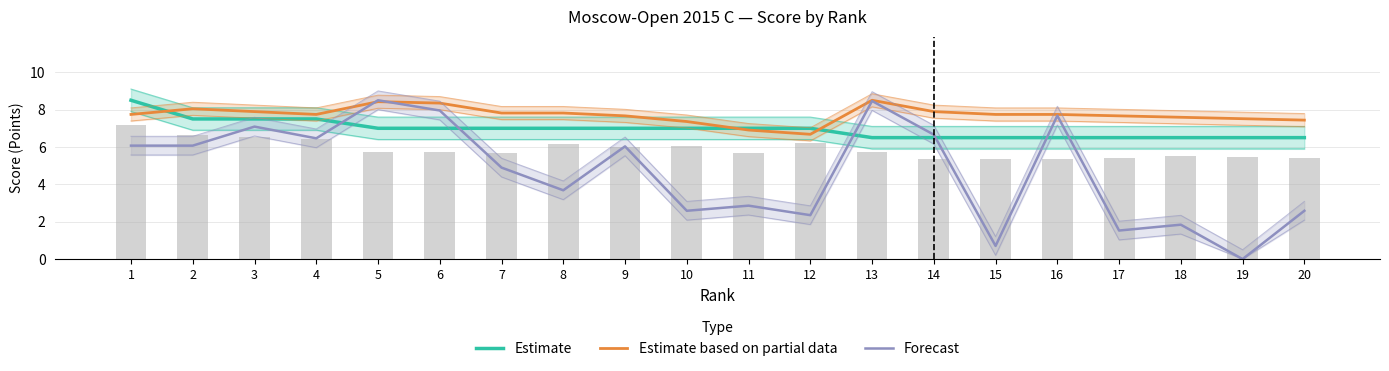

At which category is the sum across all series the highest?

5